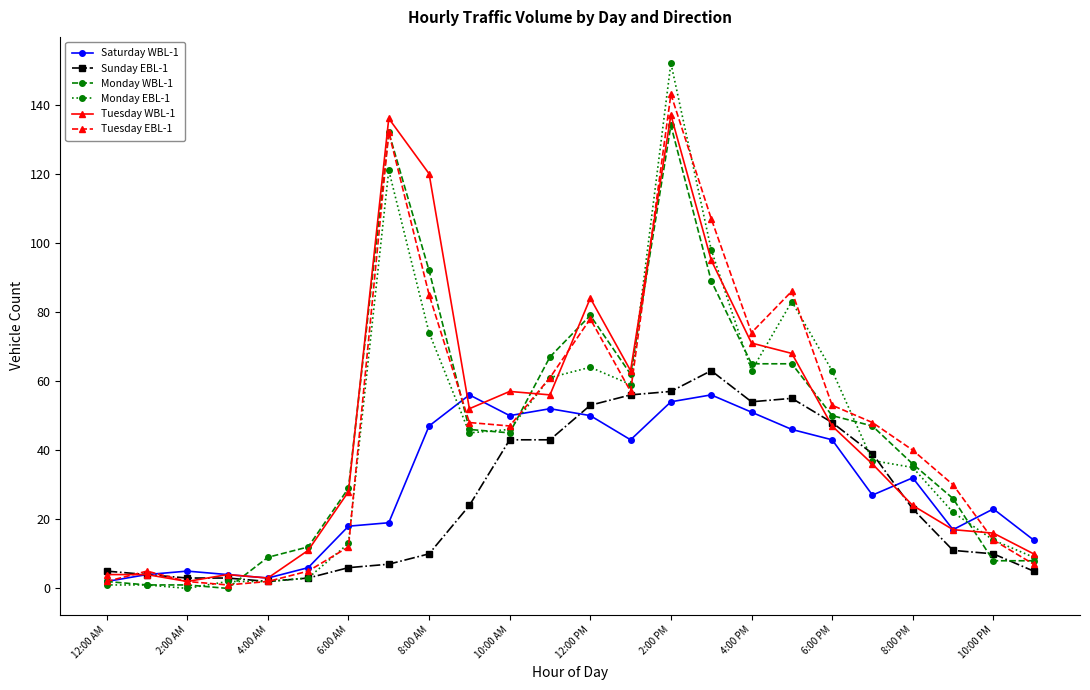

At how many categories does at least one series exceed 104?

4